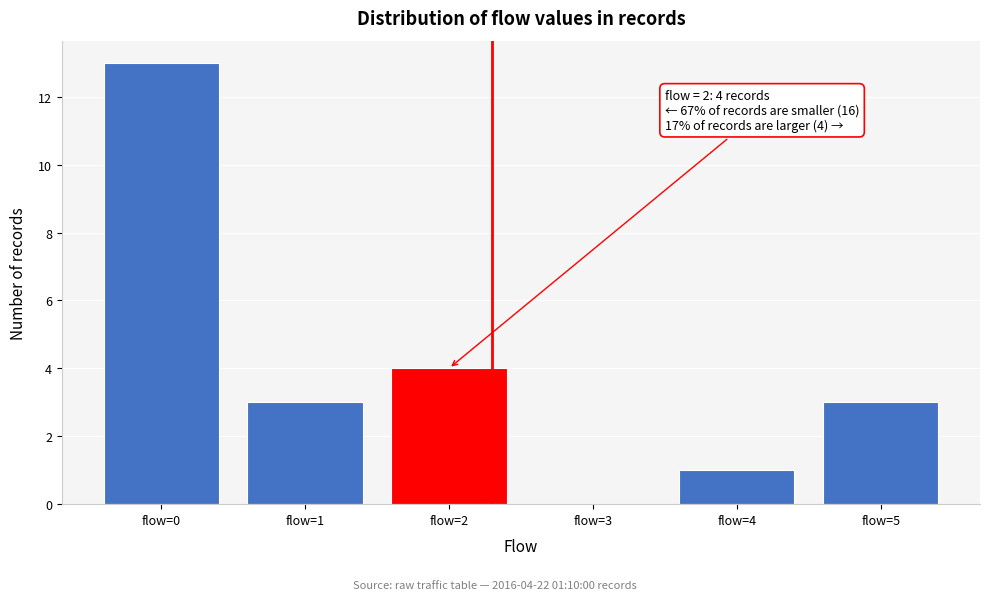

Reading right to left, extract all data points from this chart.

flow=5=3	flow=4=1	flow=3=0	flow=2=4	flow=1=3	flow=0=13